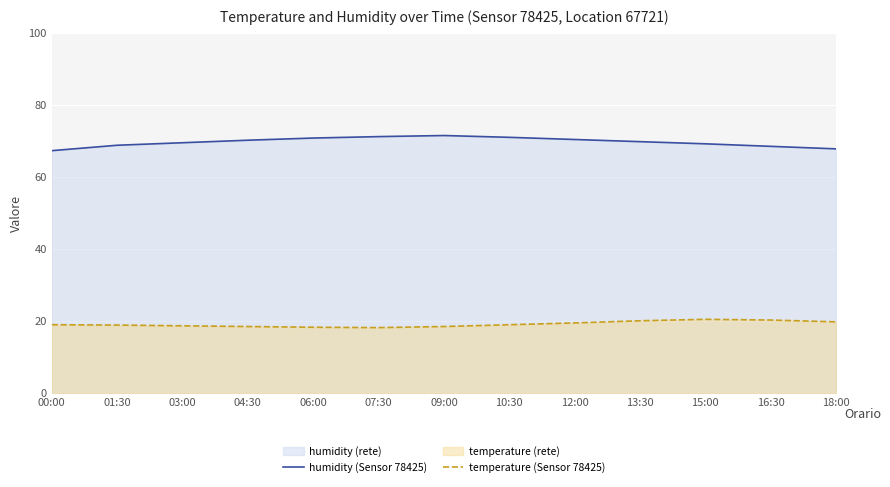

Which series has the widest spread of values?

humidity (Sensor 78425)